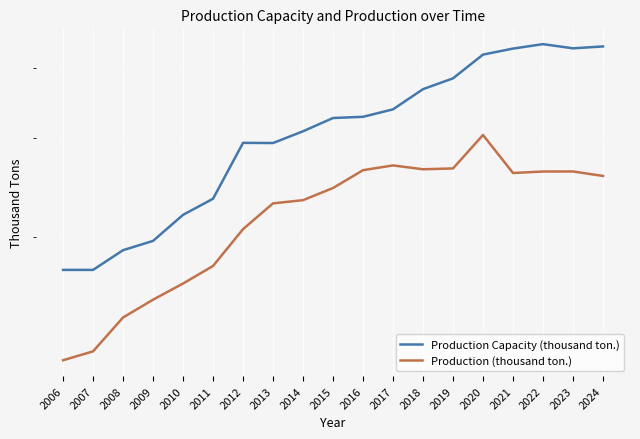

What is the difference between the highest and lowest values at 2014?

758.7